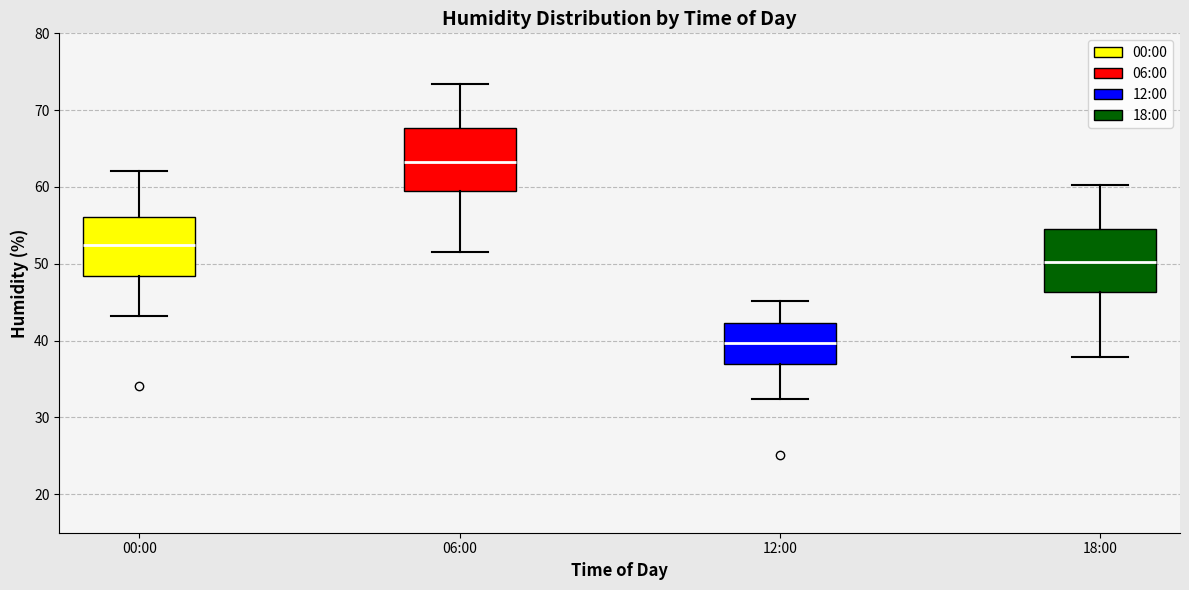

Reading left to right, read every box against the y-axis: the position of its median line, the range the box covers, and the ends of its whiskers. The values are not printed on the chart, so give them approximately, as read against the axis.

00:00: median 52, box 48 to 56, whiskers 43 to 62
06:00: median 63, box 59 to 68, whiskers 52 to 73
12:00: median 40, box 37 to 42, whiskers 32 to 45
18:00: median 50, box 46 to 55, whiskers 38 to 60